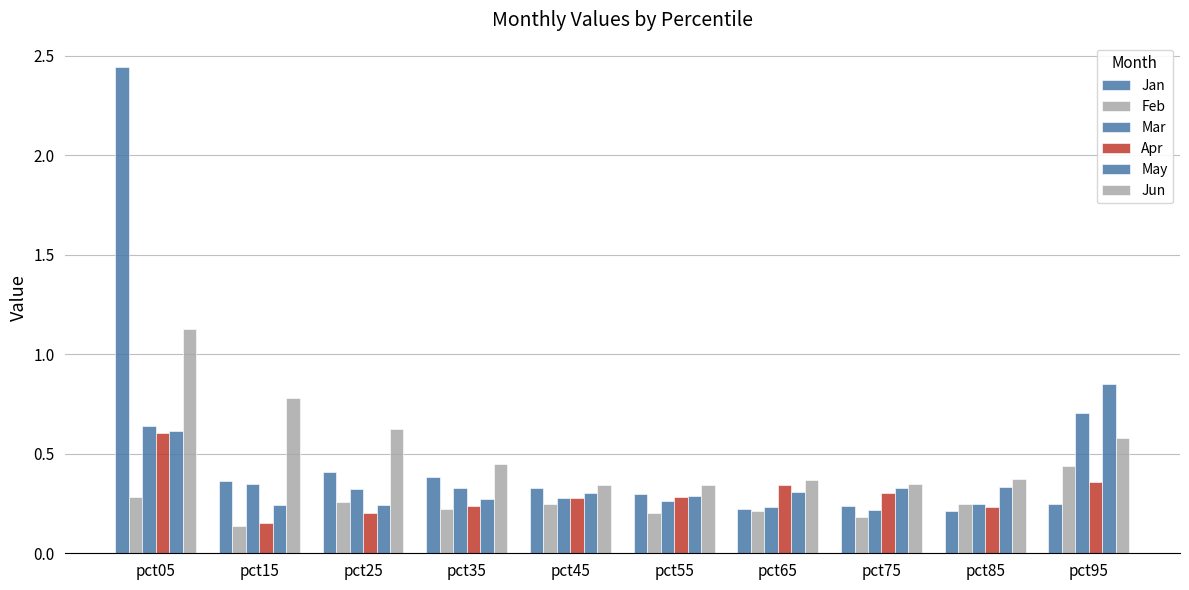

Does the chart contain any negative values?

No